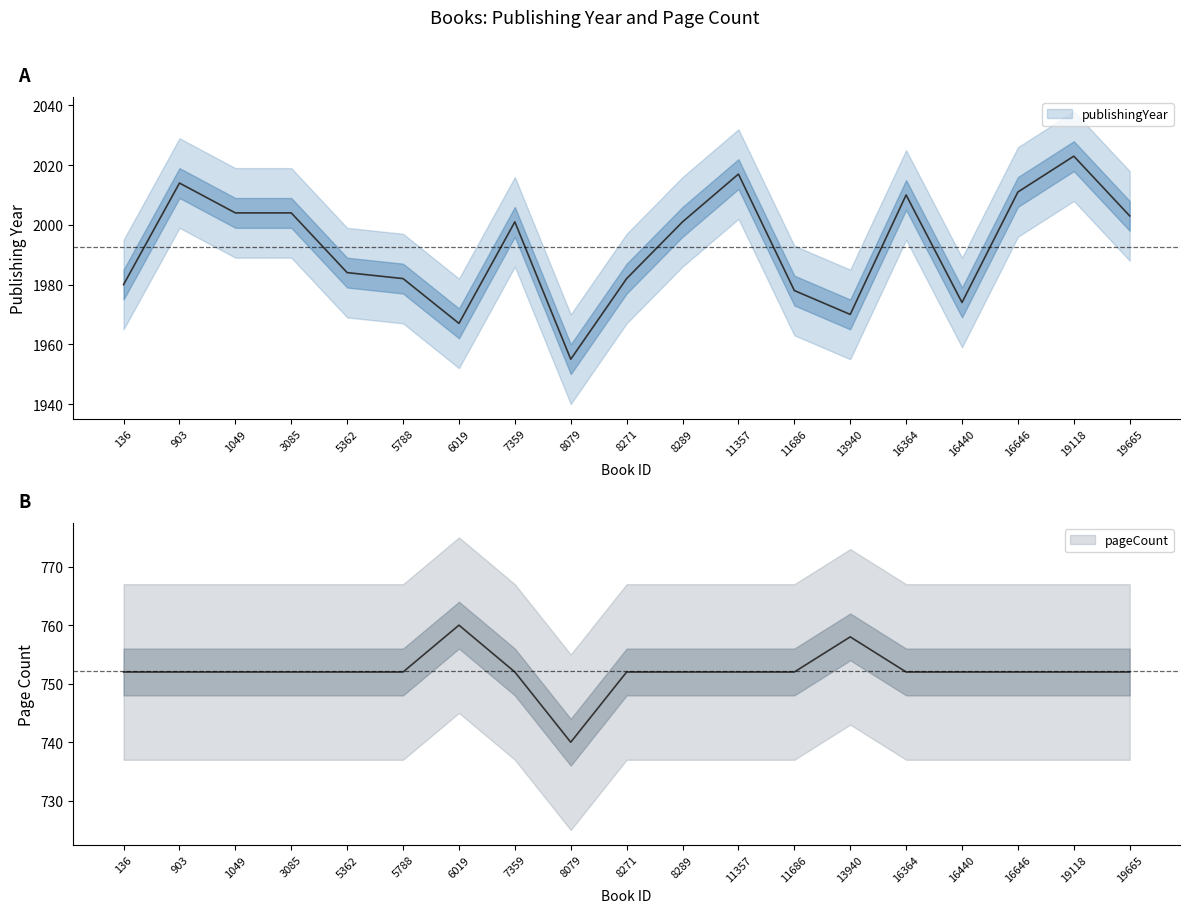

At which category does publishingYear reach its first local valley?

6019